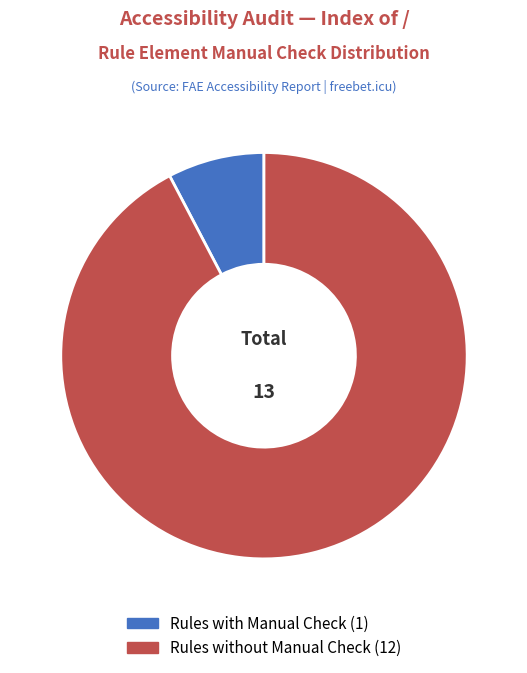

Which slice is the smallest?

1